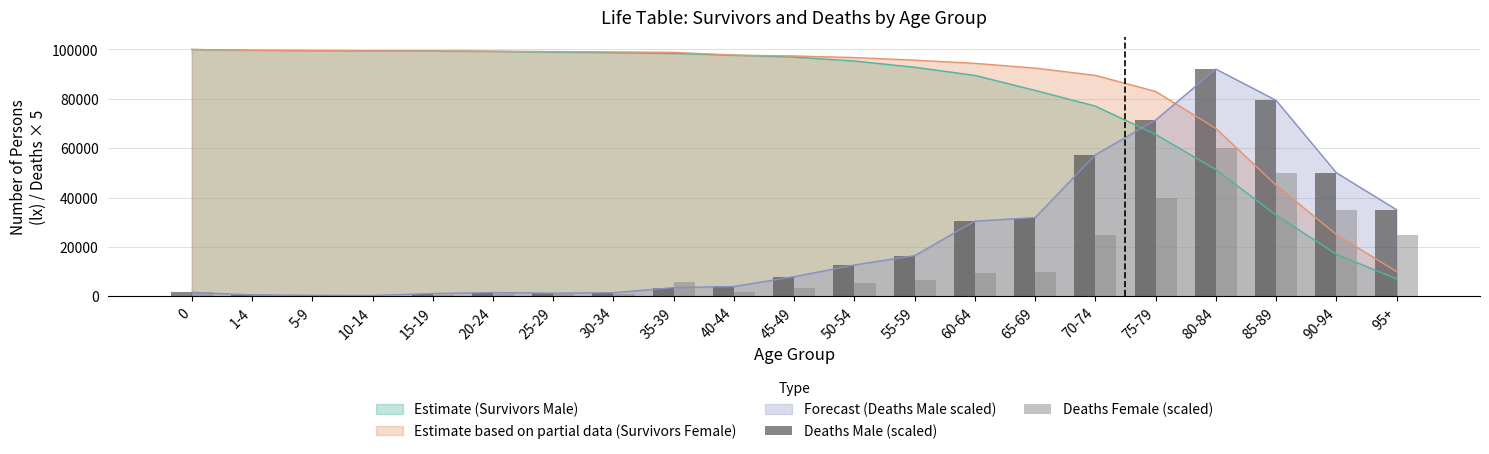

True or false: Forecast (Deaths Male scaled) and Estimate based on partial data (Survivors Female) cross at least once.

True